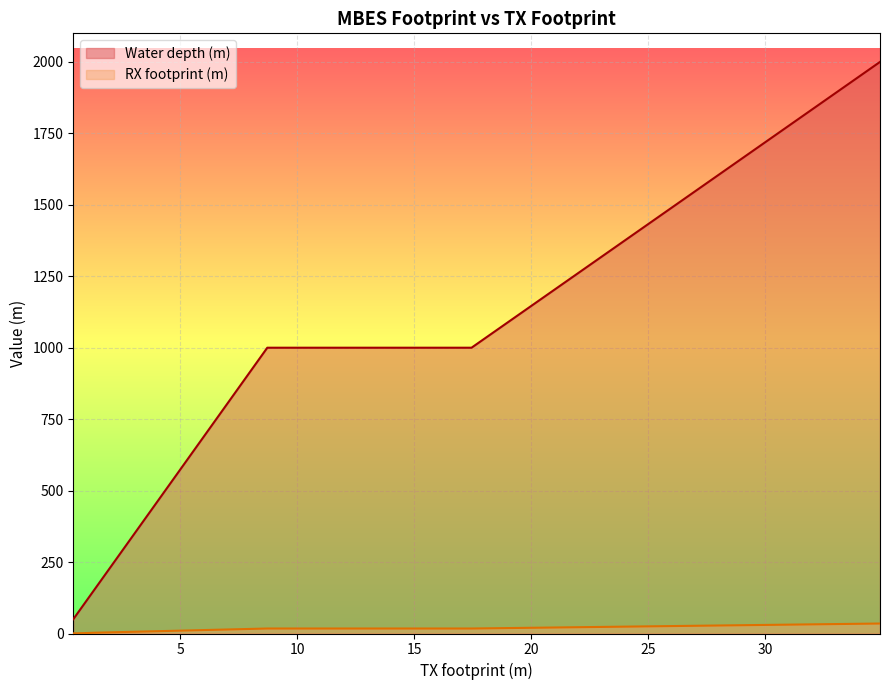

What is the maximum value shown in the chart?

2000.0